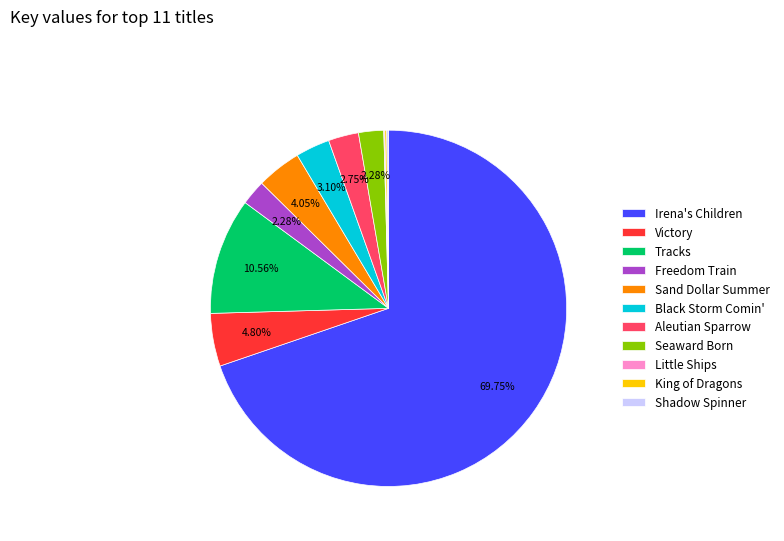

Does any single category account for the majority?

Yes